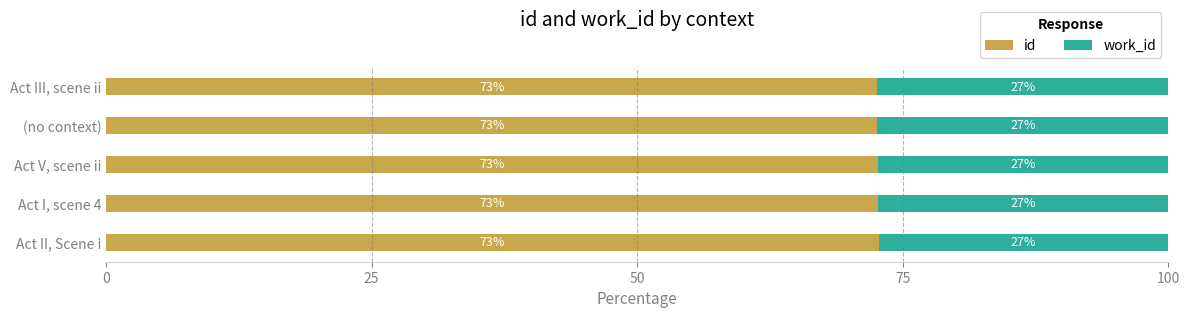

What is the total value across all series at Act II, Scene i?

100.0